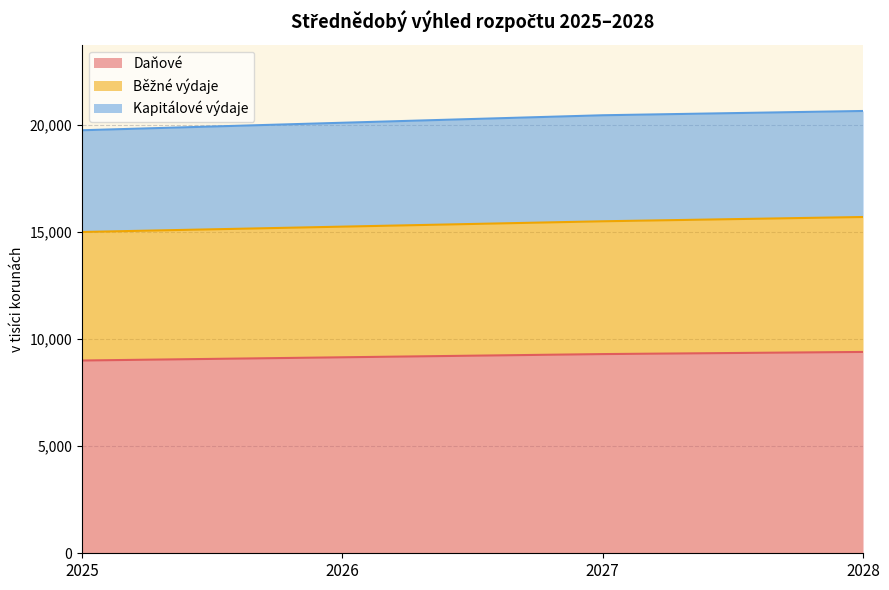

True or false: Daňové and Běžné výdaje cross at least once.

False